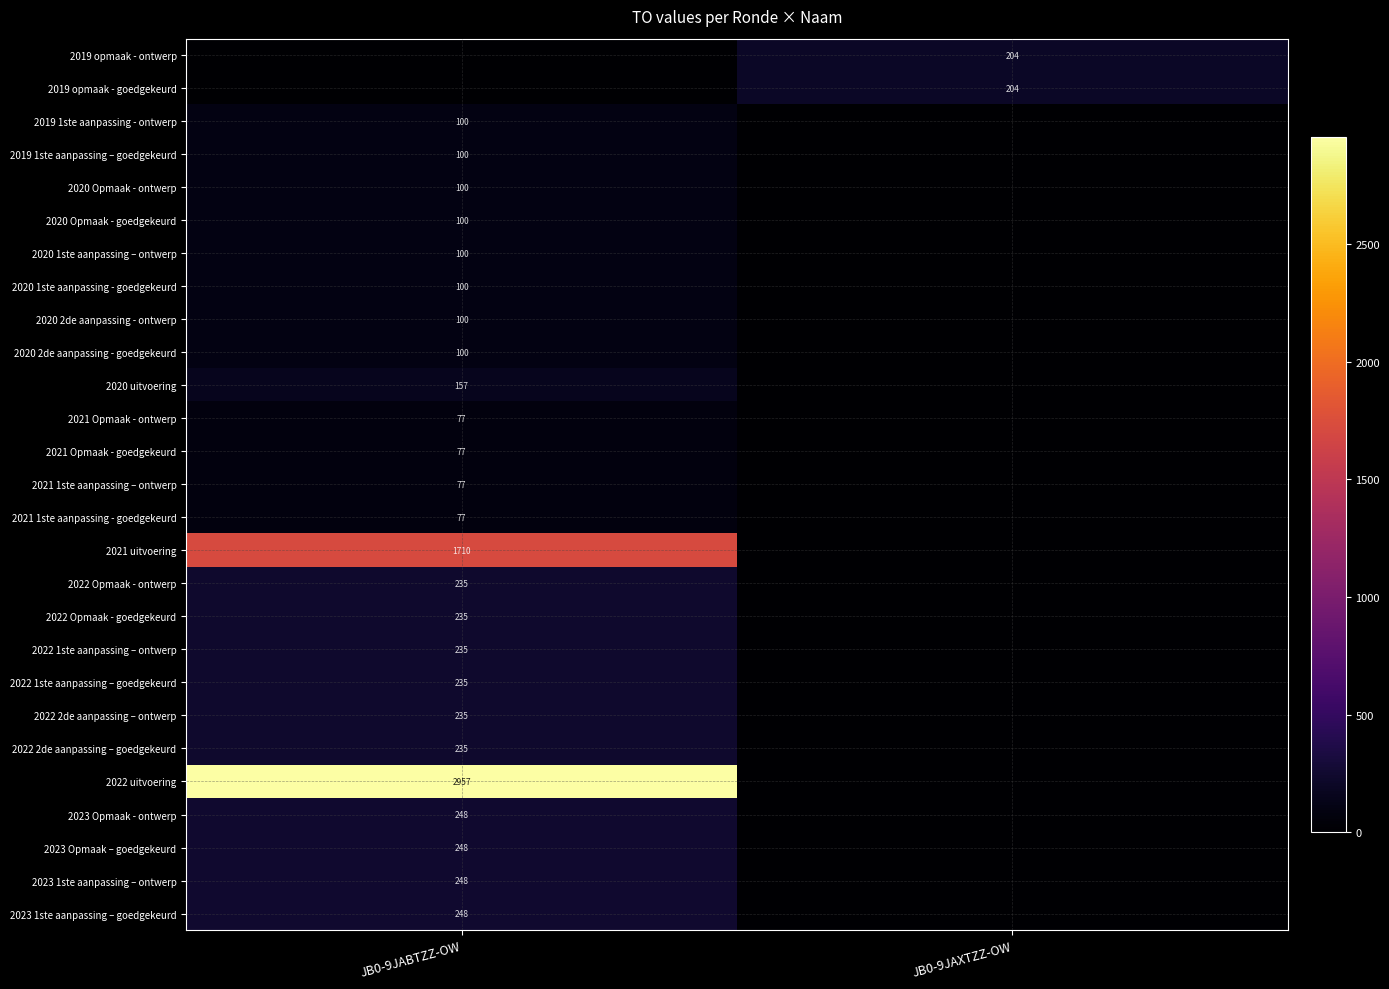

How many data points does each series have?

2